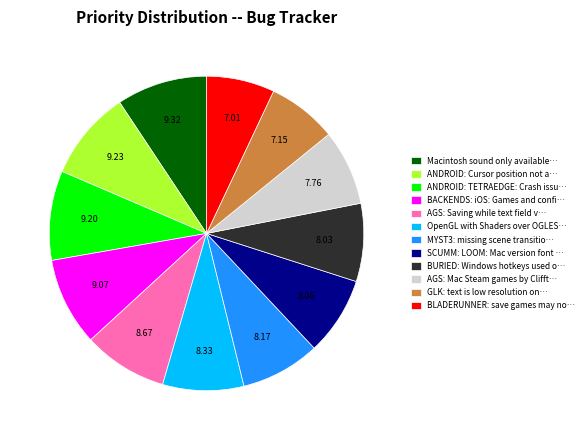

Is the sum of BLADERUNNER: save games may no… and ANDROID: TETRAEDGE: Crash issu… greater than half?

No